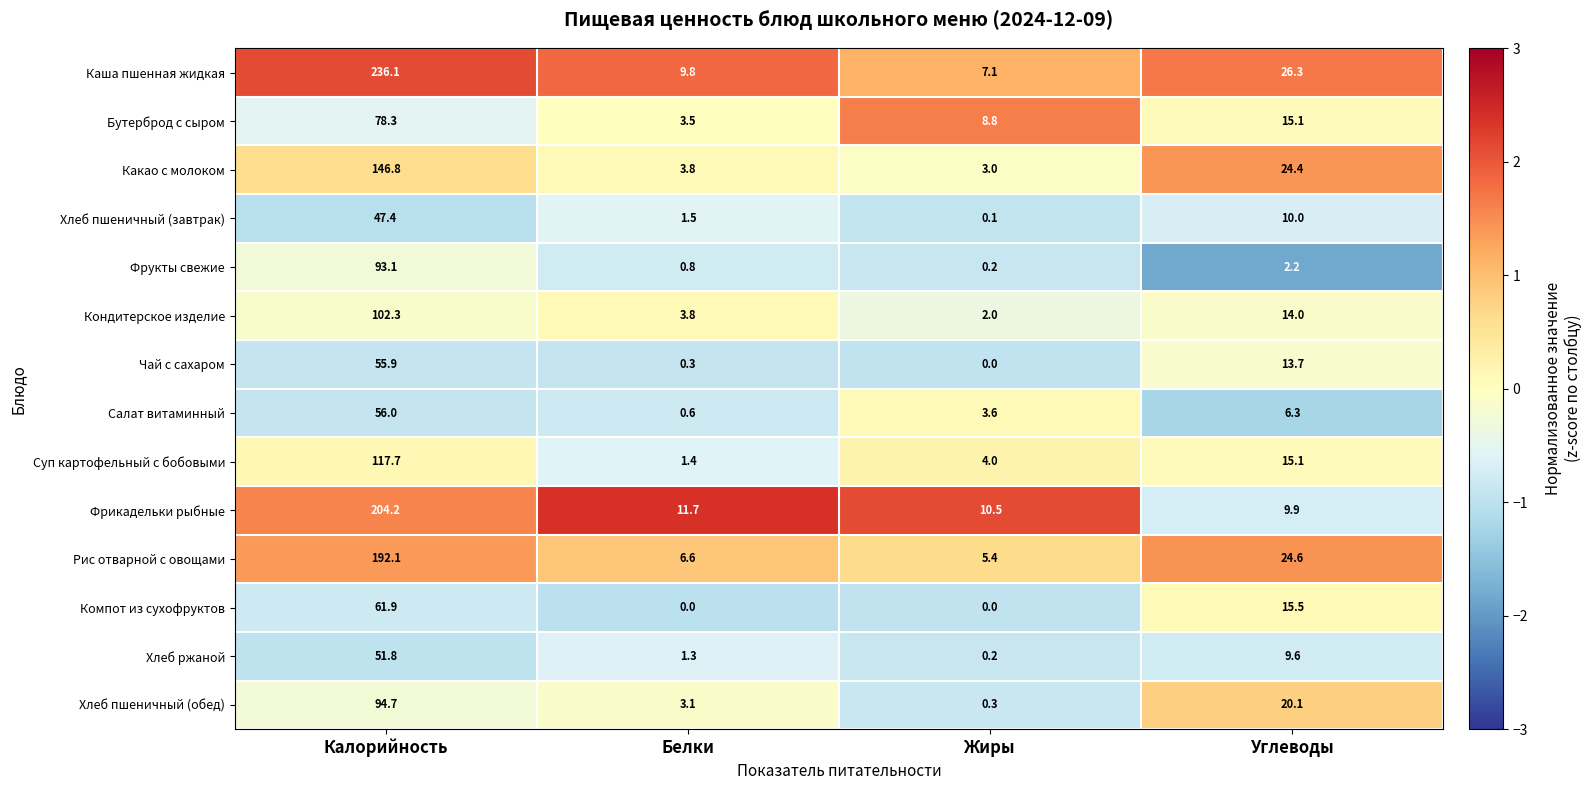

What is the difference between the maximum and second lowest values in the Компот из сухофруктов series?

61.9